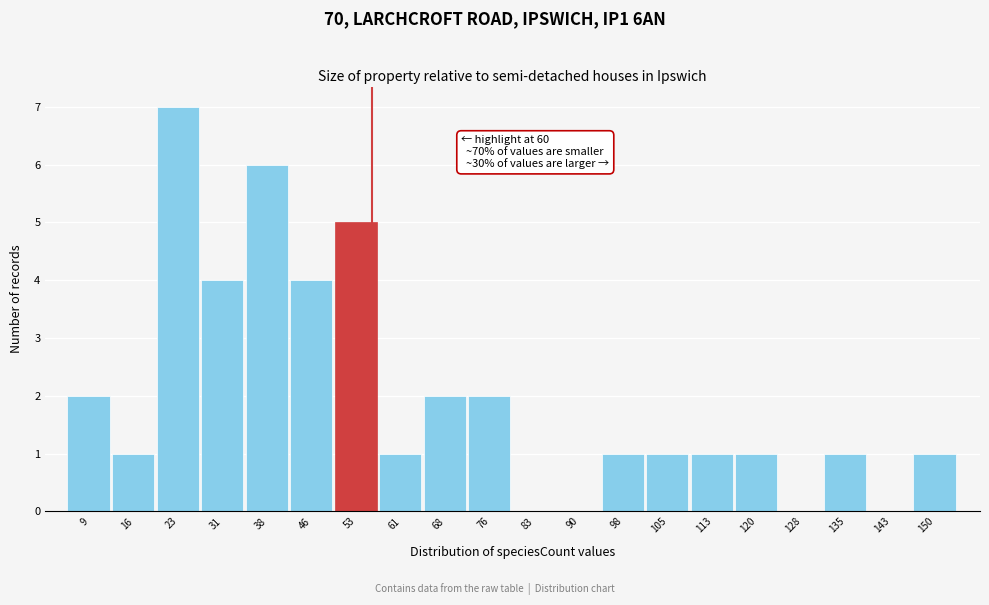

Reading left to right, transcribe all the data shown in this chart.

9=2	16=1	23=7	31=4	38=6	46=4	53=5	61=1	68=2	76=2	83=0	90=0	98=1	105=1	113=1	120=1	128=0	135=1	143=0	150=1